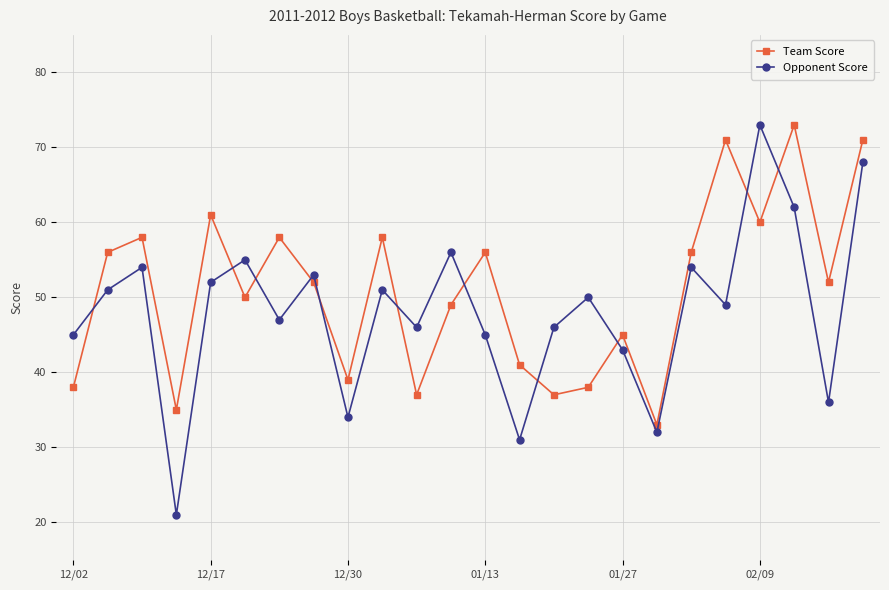

How many lines are shown in the chart?

2